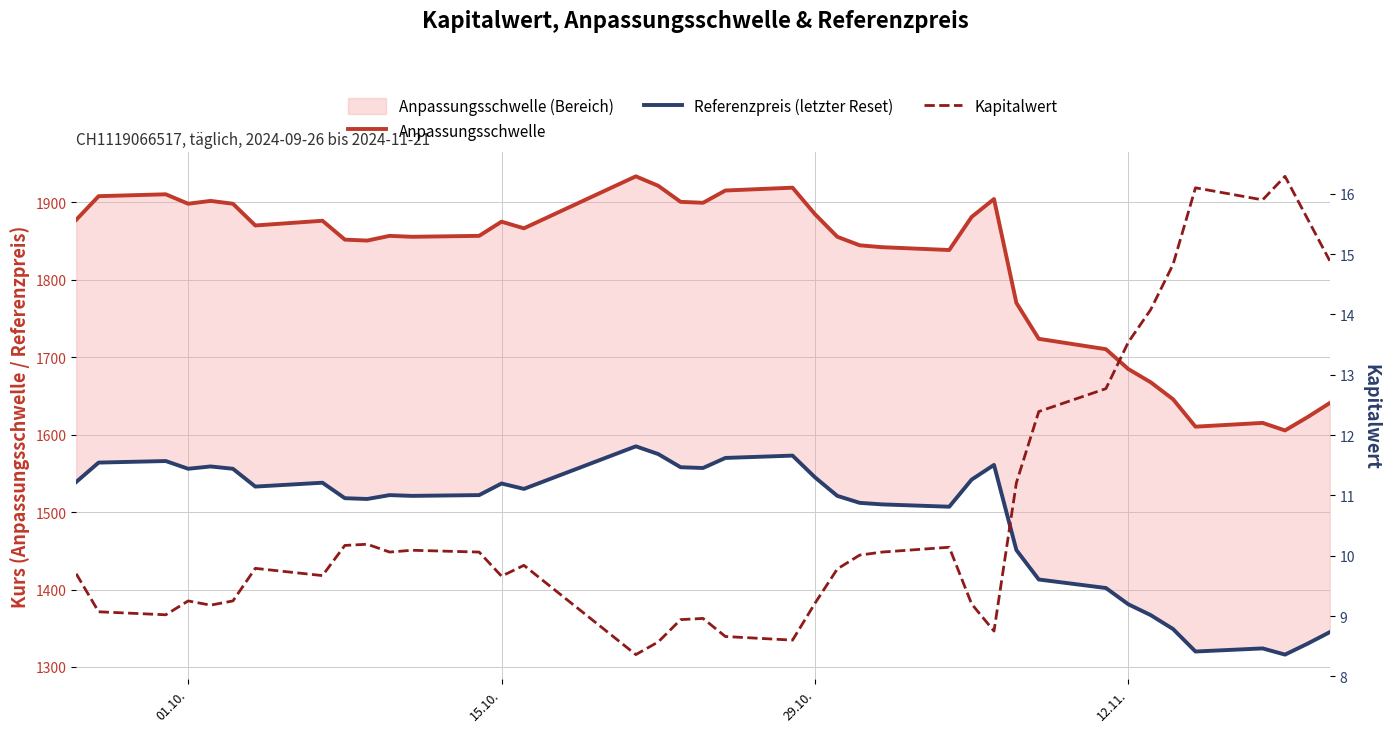

What is the sum of all Referenzpreis (letzter Reset) values?

58192.0